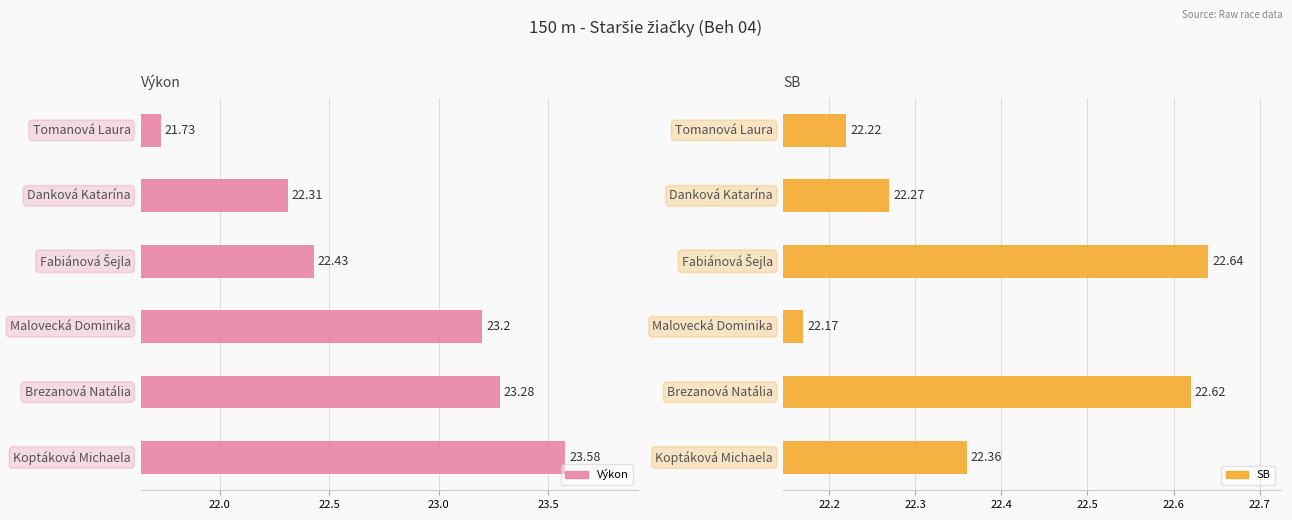

What is the minimum value for SB?

22.2